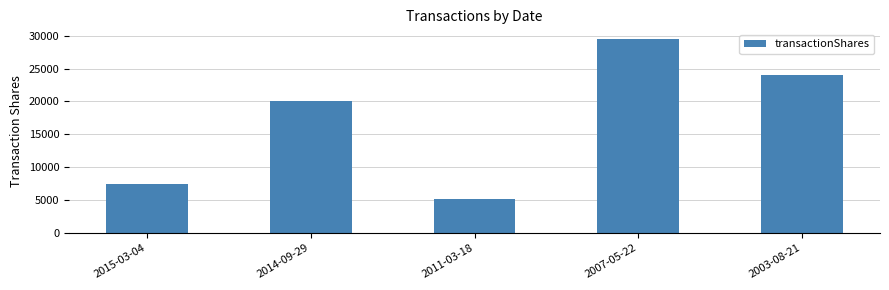

List the labels in order of value, smallest first.

2011-03-18, 2015-03-04, 2014-09-29, 2003-08-21, 2007-05-22